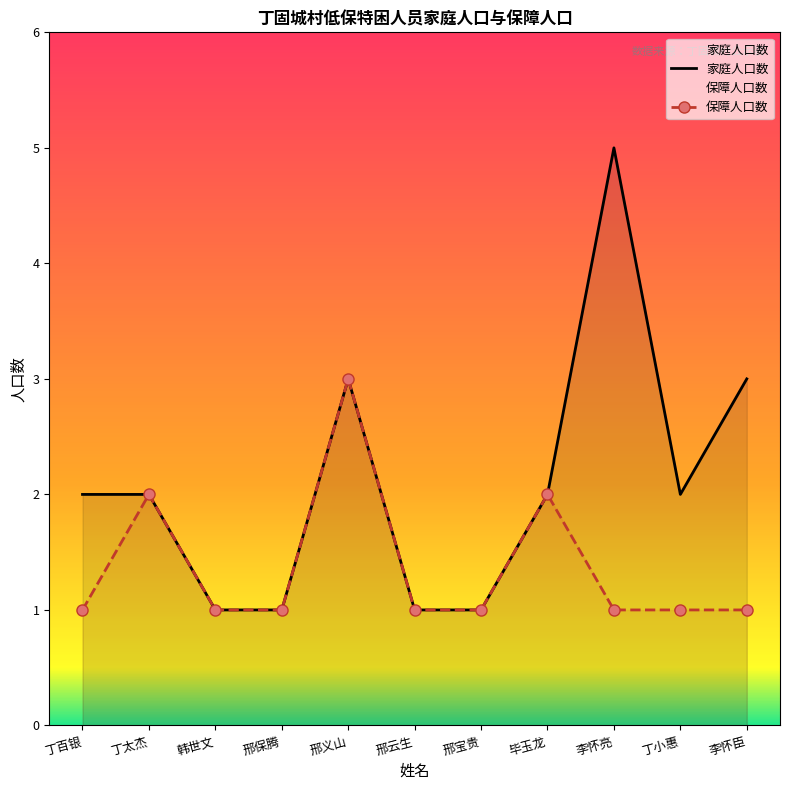

Is the value of 家庭人口数 at 丁太杰 greater than the value of 保障人口数 at 李怀臣?

Yes